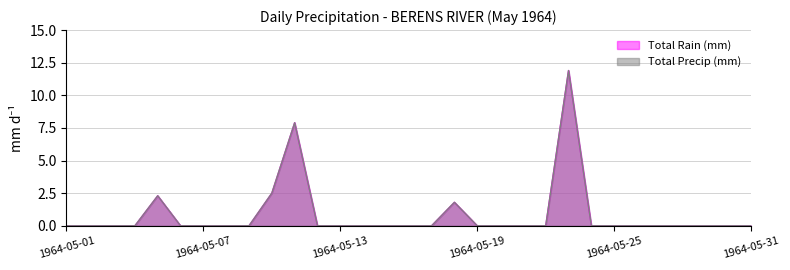

At which category is the sum across all series the highest?

1964-05-23